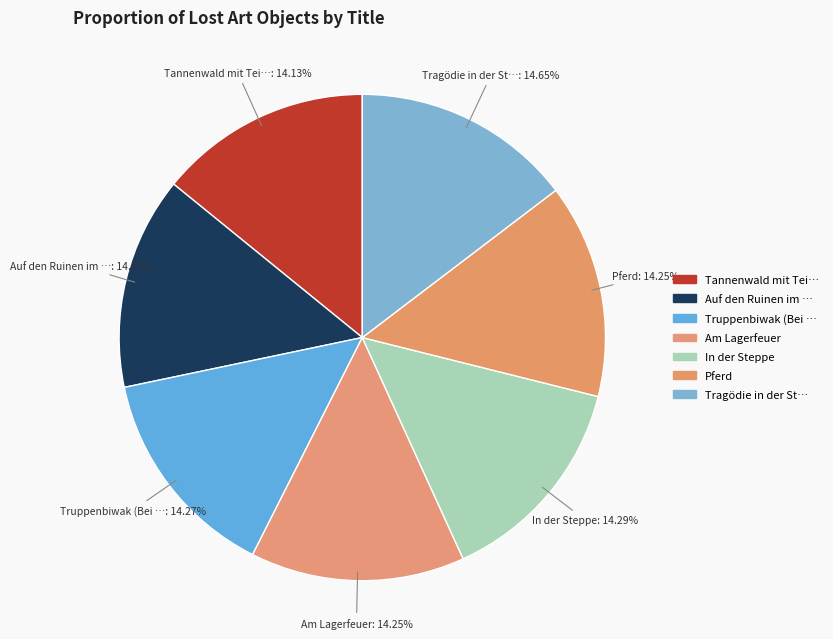

How many segments does this pie chart have?

7